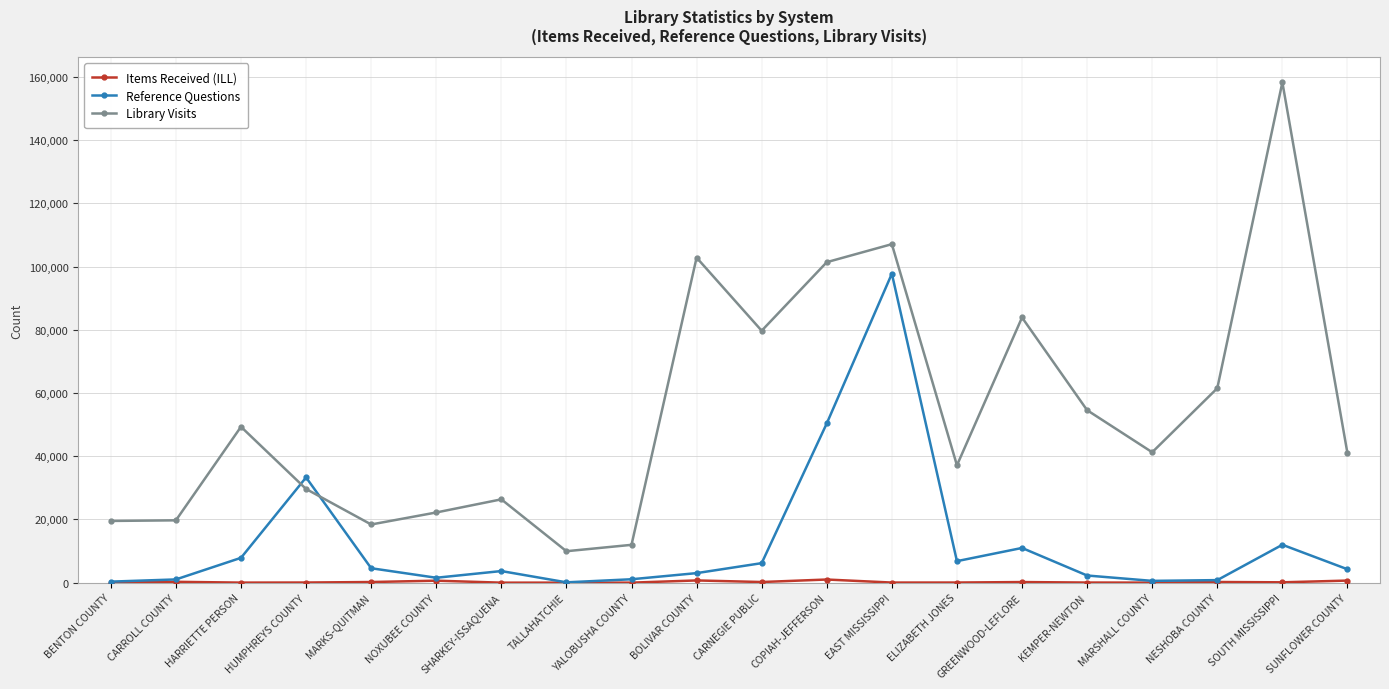

After their last crossing, which series has the higher values: Reference Questions or Library Visits?

Library Visits